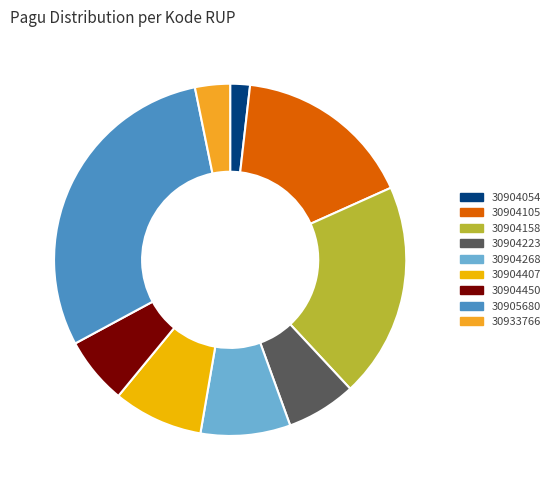

What percentage is NOT represented by 30904450?

93.8%